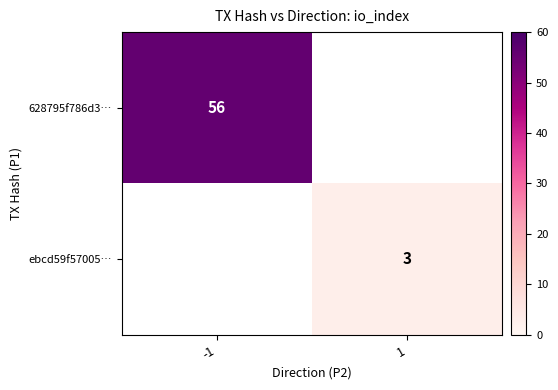

True or false: ebcd59f57005… has a value of 3 at 1.

True